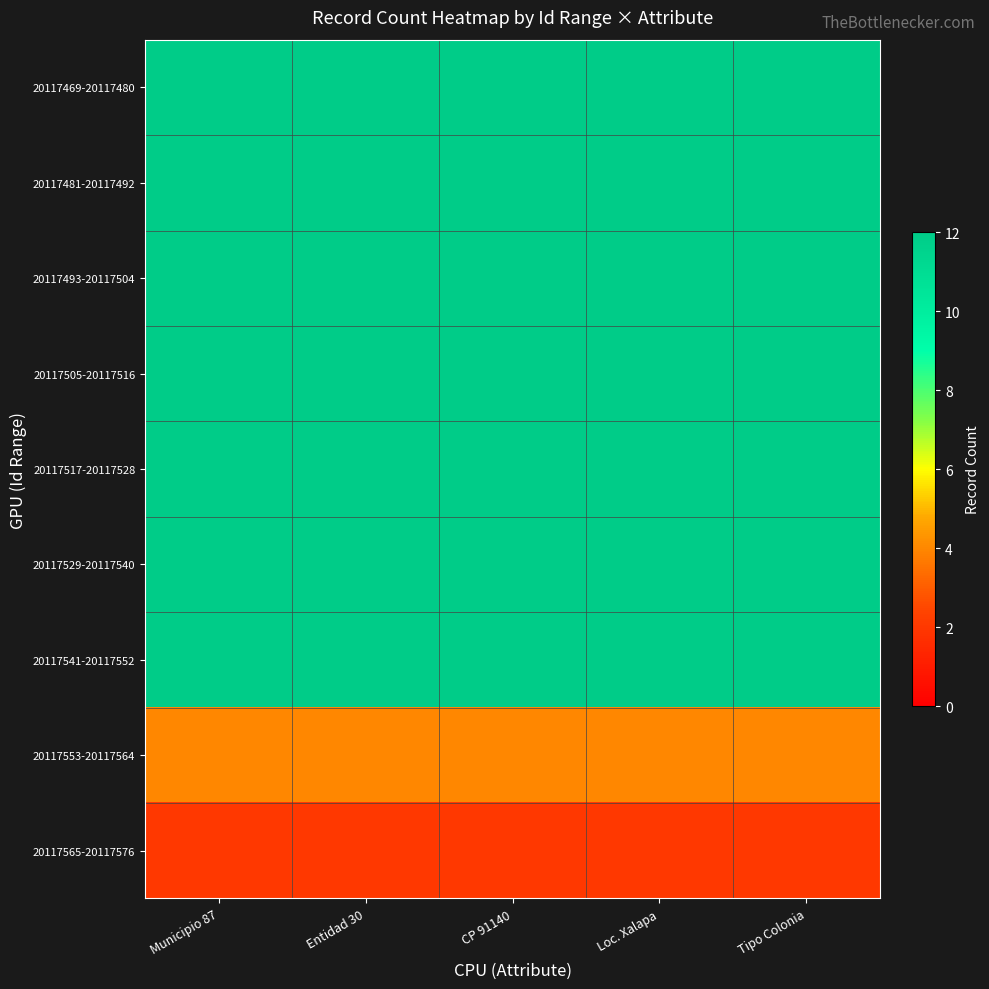

Reading left to right, what are all the values shown in this chart?

20117469-20117480: Municipio 87=12	Entidad 30=12	CP 91140=12	Loc. Xalapa=12	Tipo Colonia=12
20117481-20117492: Municipio 87=12	Entidad 30=12	CP 91140=12	Loc. Xalapa=12	Tipo Colonia=12
20117493-20117504: Municipio 87=12	Entidad 30=12	CP 91140=12	Loc. Xalapa=12	Tipo Colonia=12
20117505-20117516: Municipio 87=12	Entidad 30=12	CP 91140=12	Loc. Xalapa=12	Tipo Colonia=12
20117517-20117528: Municipio 87=12	Entidad 30=12	CP 91140=12	Loc. Xalapa=12	Tipo Colonia=12
20117529-20117540: Municipio 87=12	Entidad 30=12	CP 91140=12	Loc. Xalapa=12	Tipo Colonia=12
20117541-20117552: Municipio 87=12	Entidad 30=12	CP 91140=12	Loc. Xalapa=12	Tipo Colonia=12
20117553-20117564: Municipio 87=4	Entidad 30=4	CP 91140=4	Loc. Xalapa=4	Tipo Colonia=4
20117565-20117576: Municipio 87=2	Entidad 30=2	CP 91140=2	Loc. Xalapa=2	Tipo Colonia=2